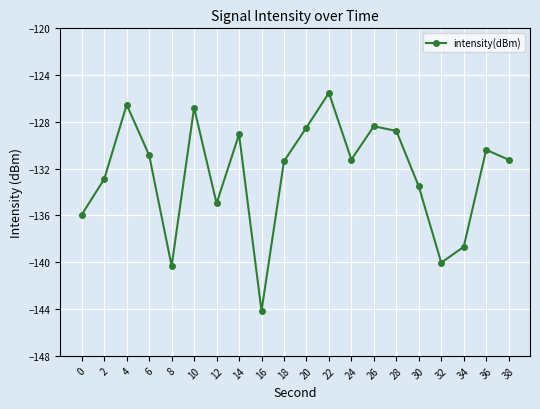

The value at 2 is -227.6. True or false?

False